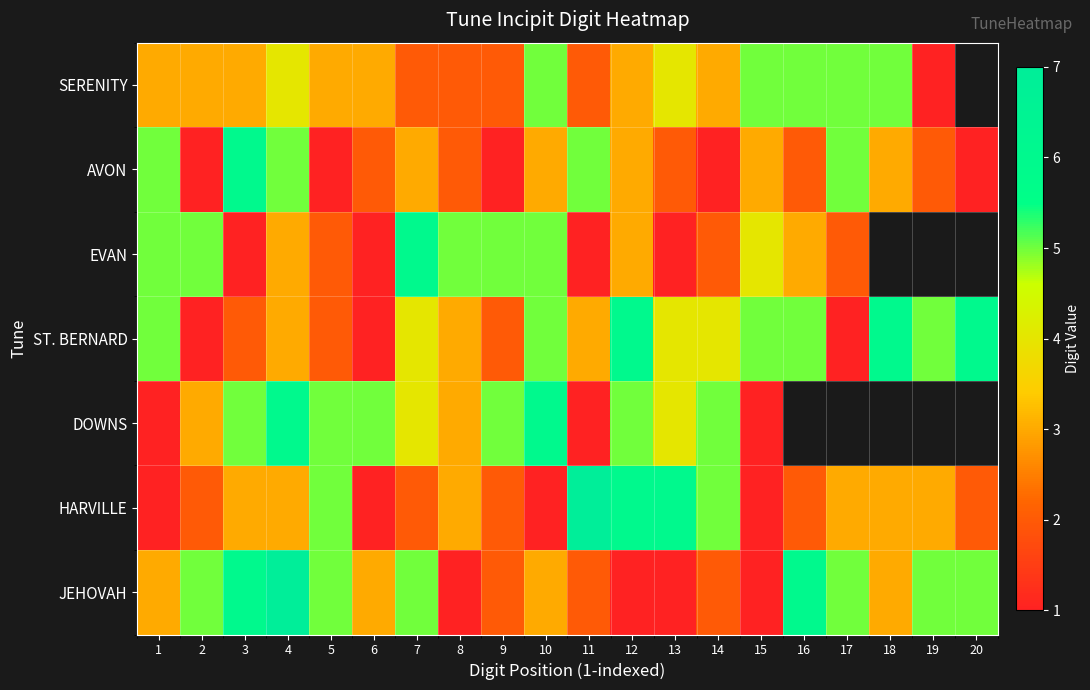

What value does the SERENITY series have at 13?

4.0